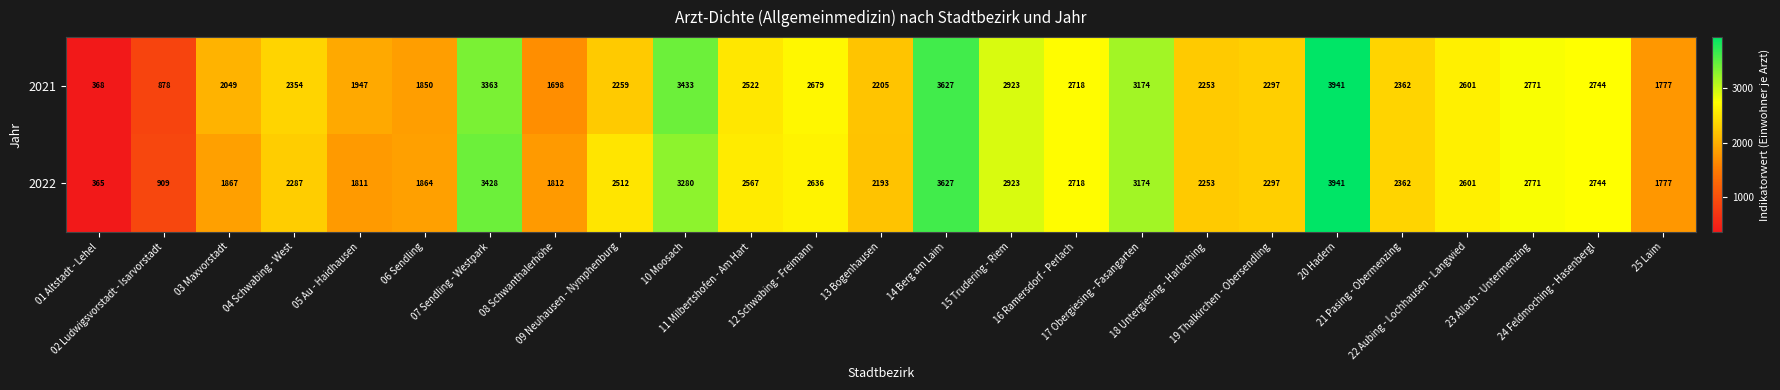

Which series has the largest total across all categories?

2021